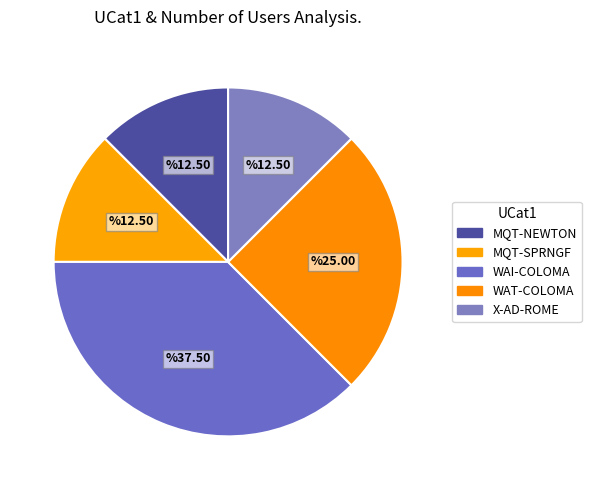

Between MQT-SPRNGF and MQT-NEWTON, which is larger?

MQT-SPRNGF